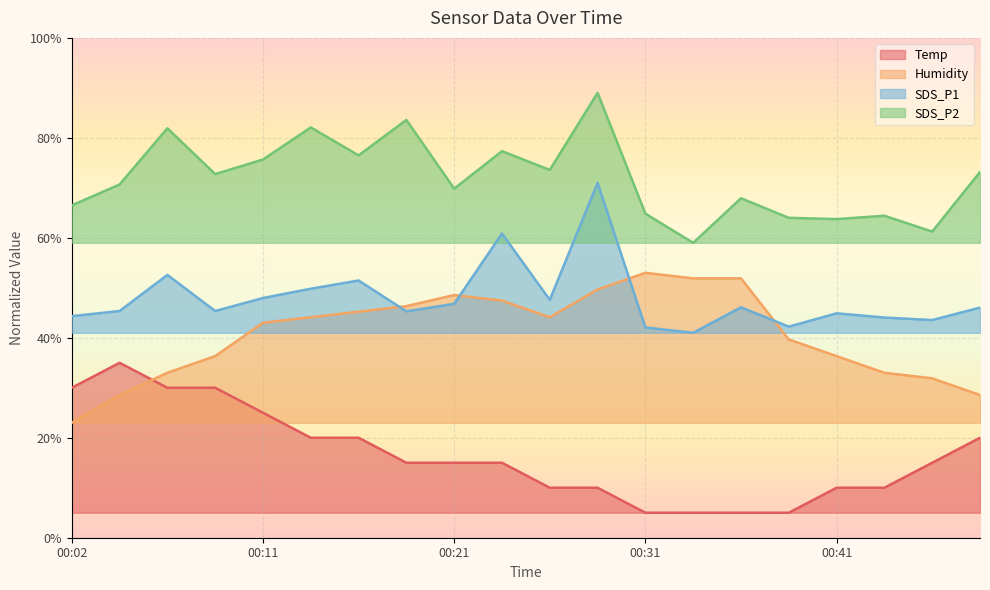

Reading right to left, what are all the values shown in this chart?

Temp: 20.0	15.0	10.0	10.0	5.0	5.0	5.0	5.0	10.0	10.0	15.0	15.0	15.0	20.0	20.0	25.0	30.0	30.0	35.0	30.0
Humidity: 28.6	31.9	33.0	36.3	39.7	51.9	51.9	53.0	49.7	44.1	47.4	48.6	46.3	45.2	44.1	43.0	36.3	33.0	28.6	23.0
SDS_P1: 46.0	43.5	44.1	44.9	42.2	46.1	41.0	42.1	71.0	47.6	60.9	46.8	45.3	51.5	49.8	48.0	45.4	52.6	45.4	44.3
SDS_P2: 73.2	61.2	64.4	63.7	64.0	67.9	59.0	64.8	89.0	73.6	77.3	69.8	83.6	76.5	82.1	75.7	72.7	81.9	70.7	66.5